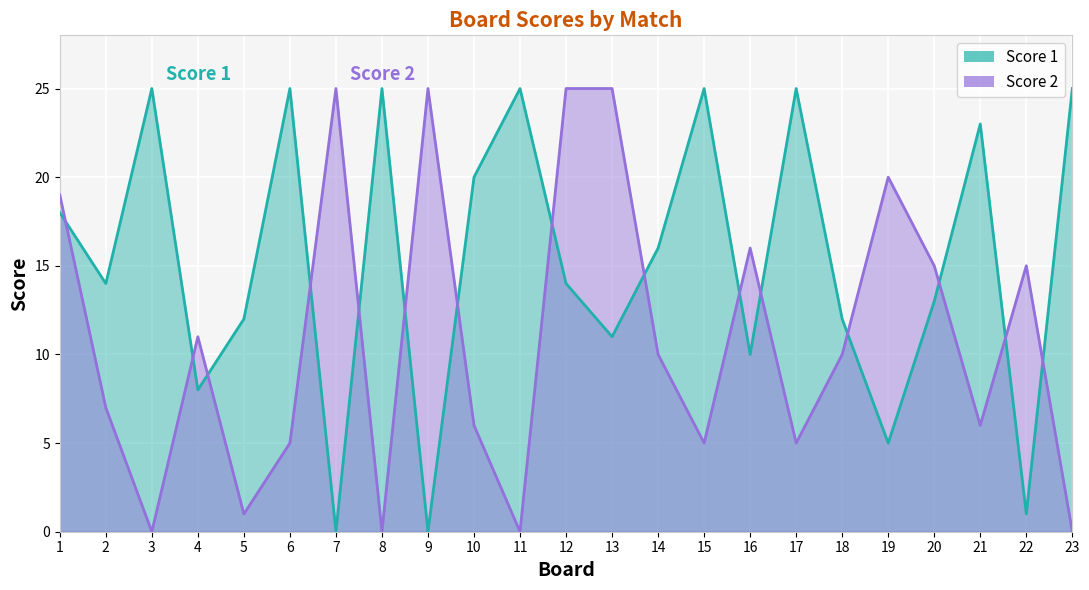

True or false: Score 1 and Score 2 intersect in this chart.

True